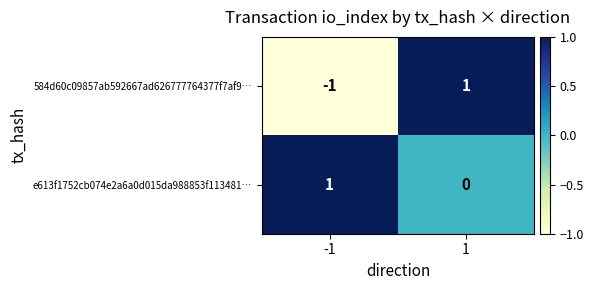

How many values in e613f1752cb074e2a6a0d015da988853f113481… are above zero?

1